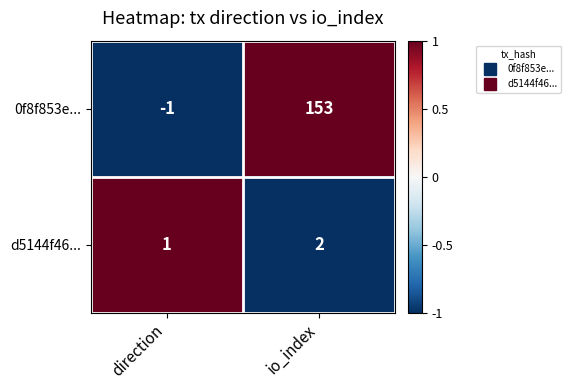

The 0f8f853e... series shows -1 at direction. True or false?

True